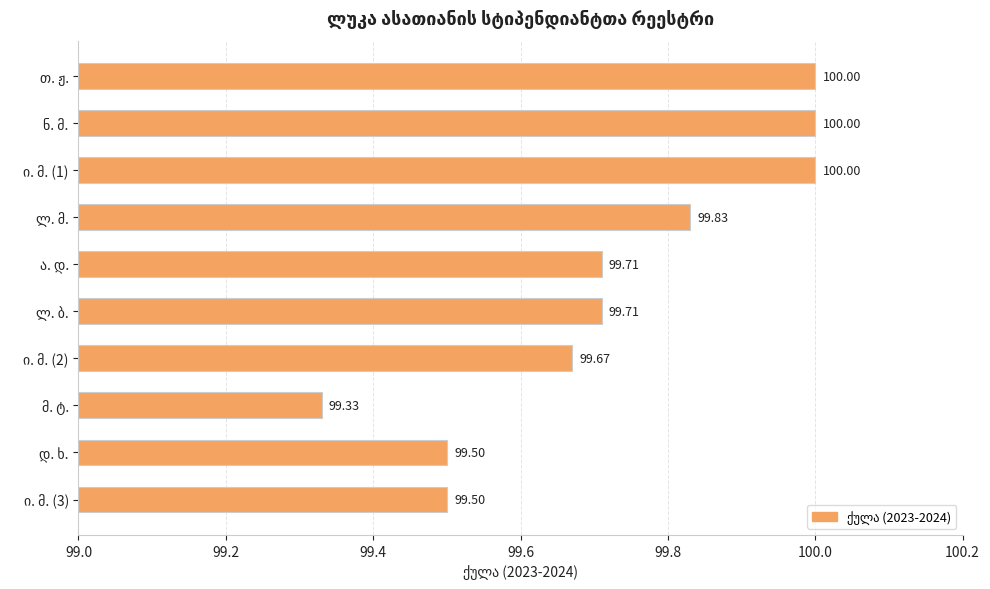

What is the average value?

99.7